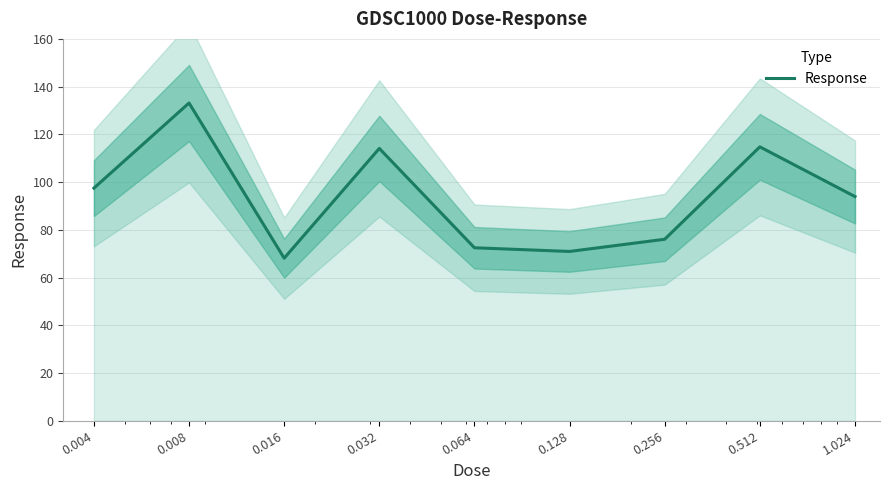

Reading left to right, list all the values displayed in this chart.

0.004=97.5	0.008=133.1	0.016=68.1	0.032=114.1	0.064=72.5	0.128=70.9	0.256=76.1	0.512=114.8	1.024=93.9